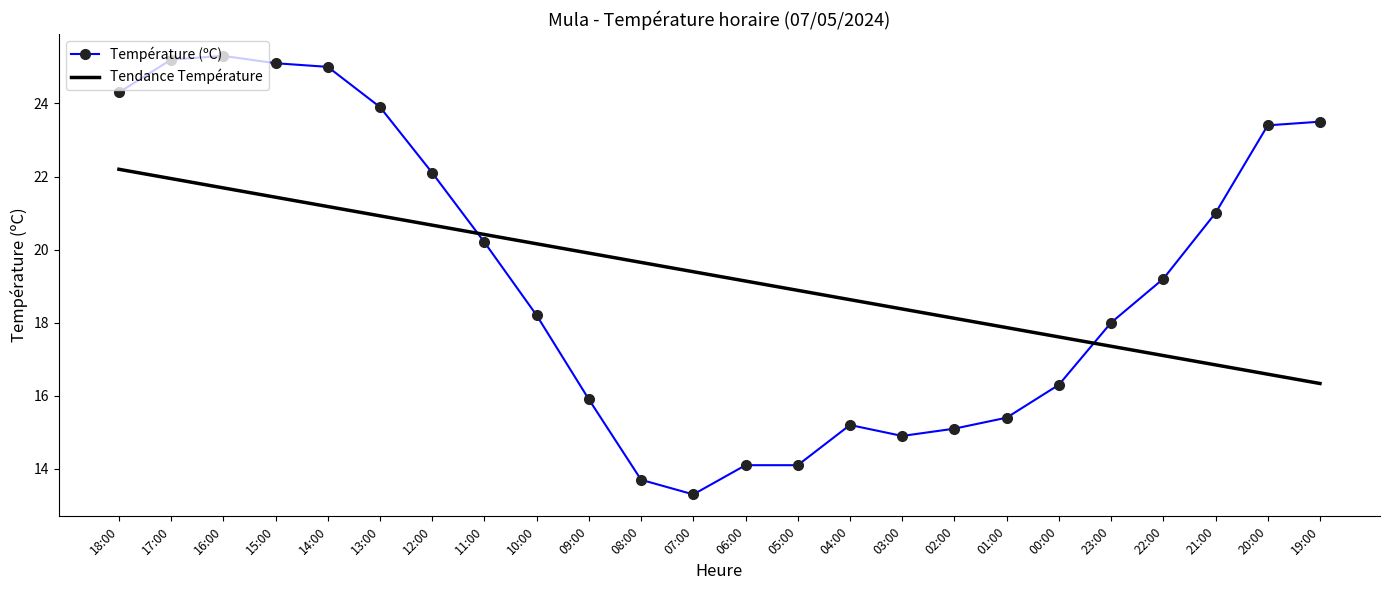

How many values in the Tendance Température series exceed 19?

13